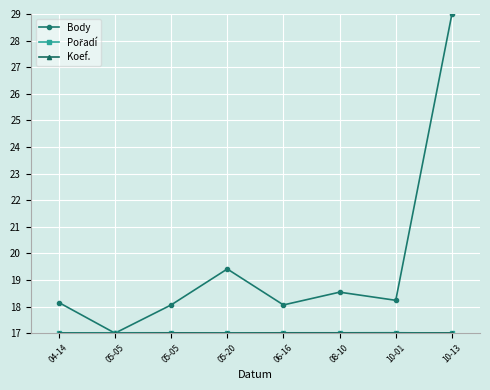

The Pořadí series shows 17.0 at 08-10. True or false?

True